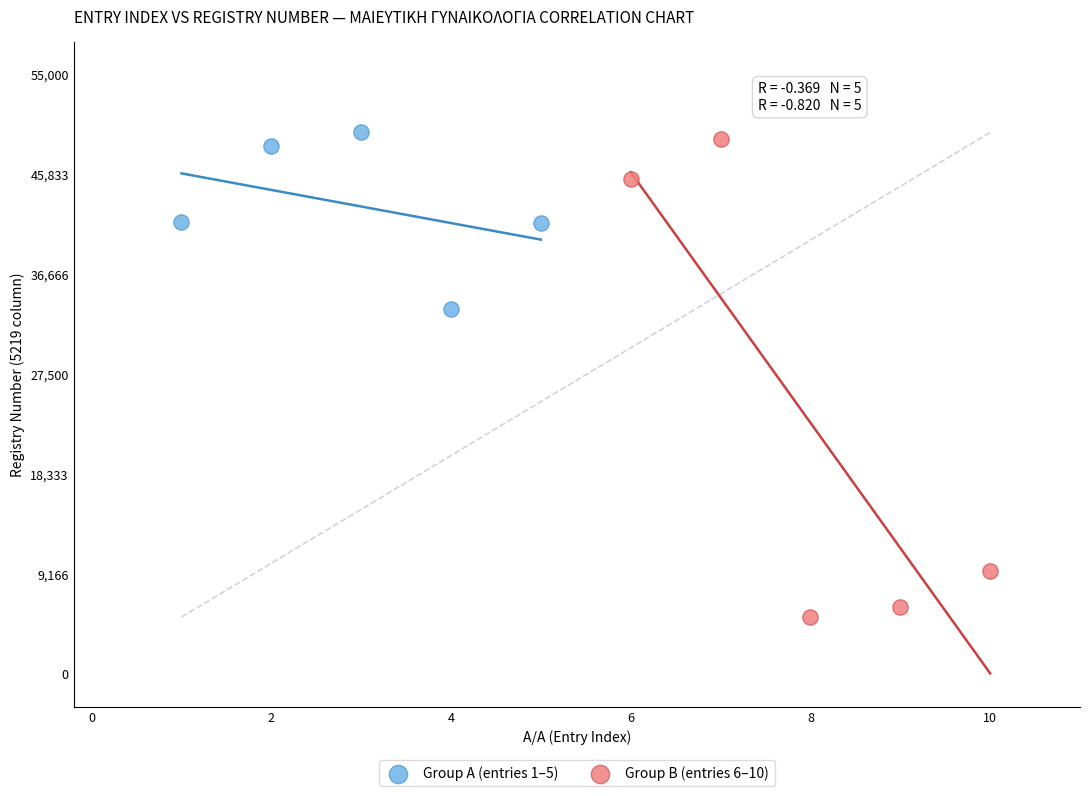

Which series contains the highest Y value?

Group A (entries 1–5)